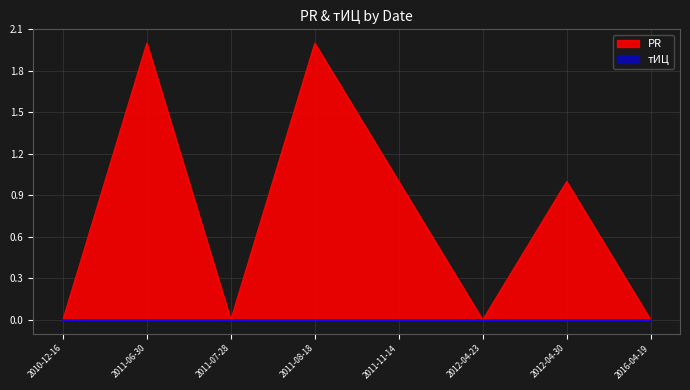

At which category does the chart reach its minimum across all series?

2010-12-16